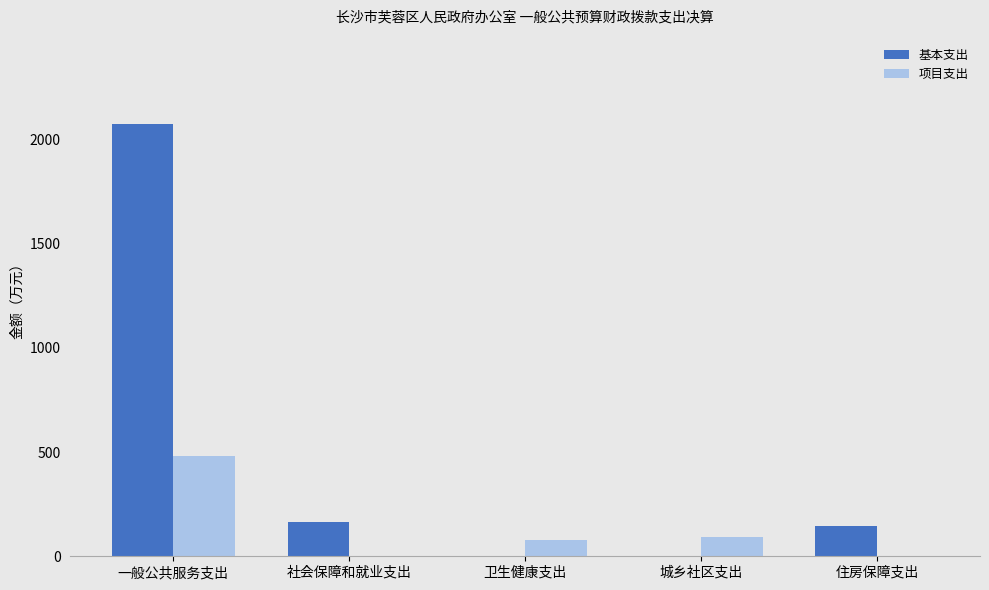

Is it true that 项目支出 equals 0.0 at 住房保障支出?

True